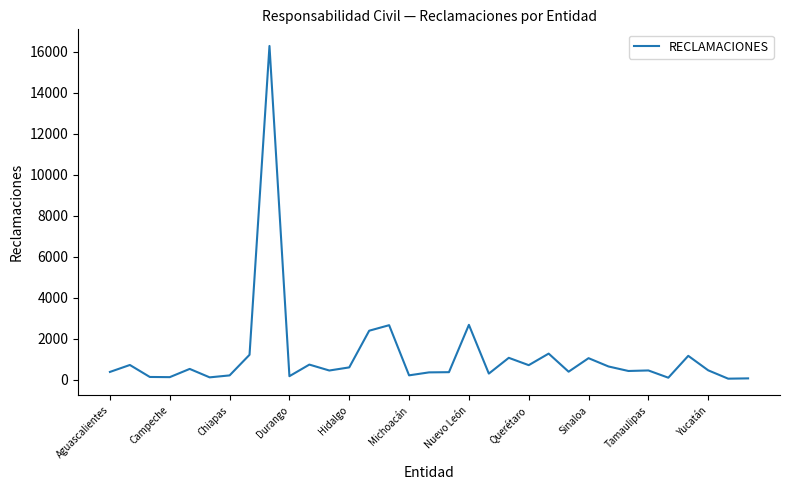

How many categories are shown in the chart?

33